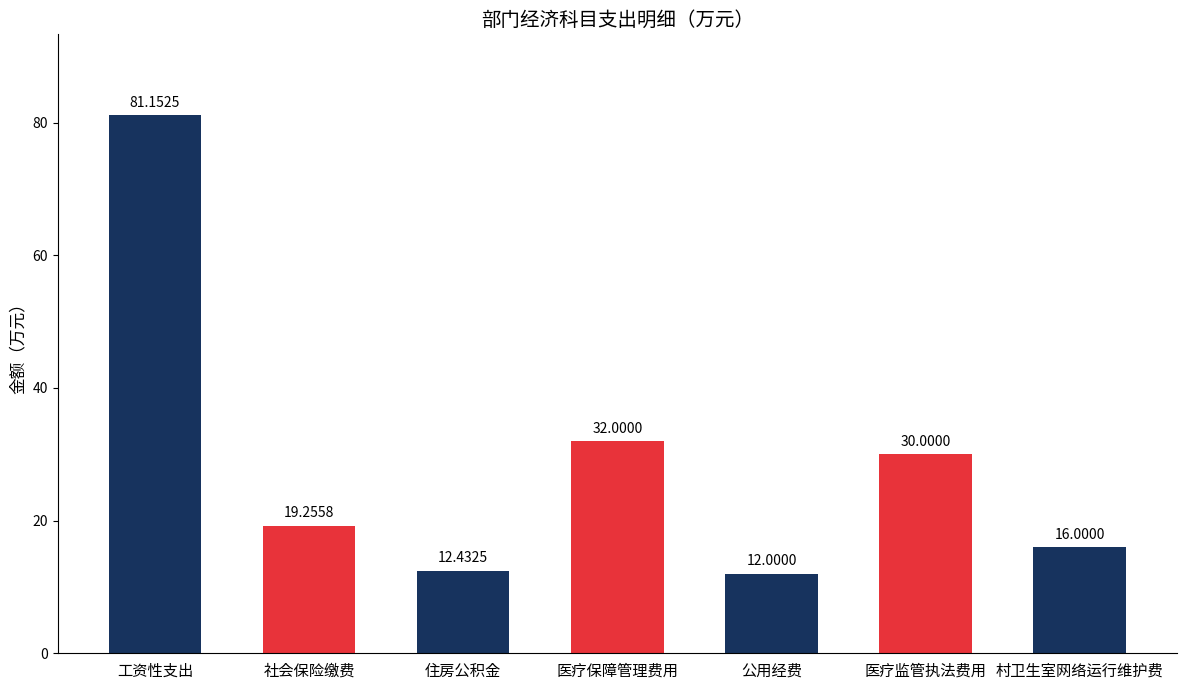

What is the minimum value shown in the chart?

12.0